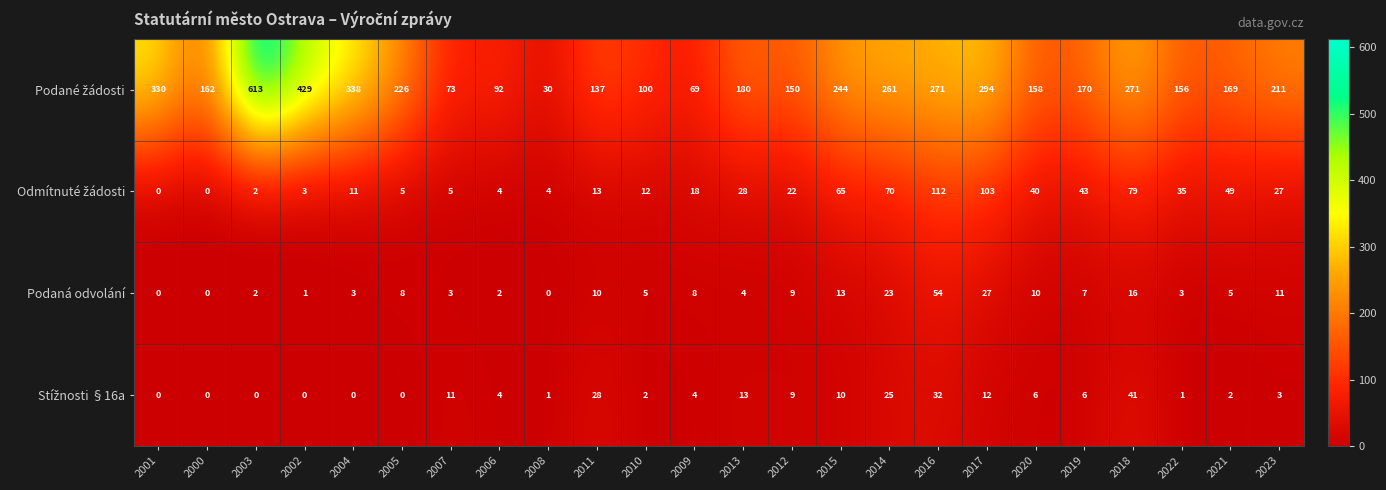

At which label is Podaná odvolání closest to 27?

2017